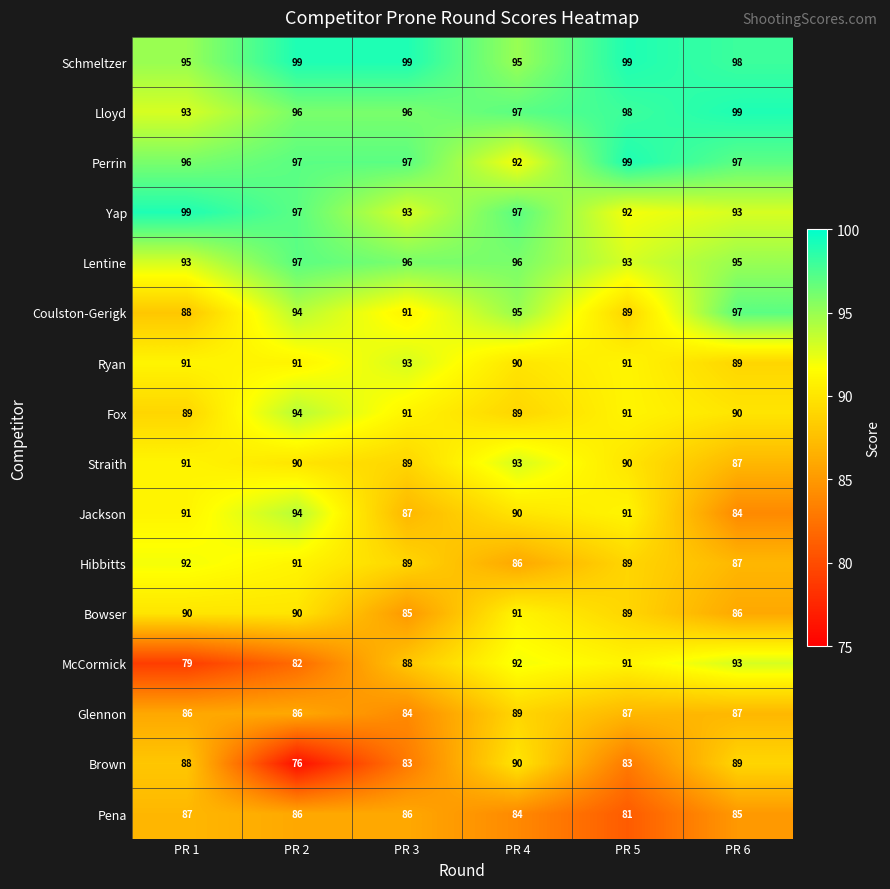

What is the sum of all Perrin values?

578